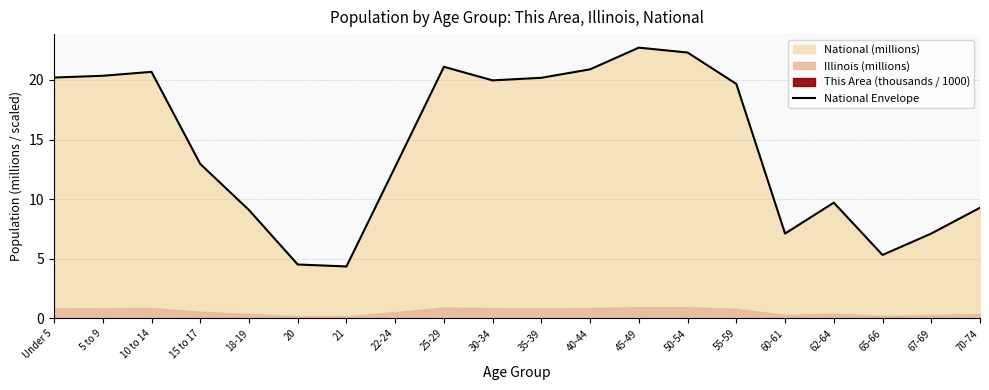

What is the ratio of the value at 30-34 to the value at 10 to 14?

1.0